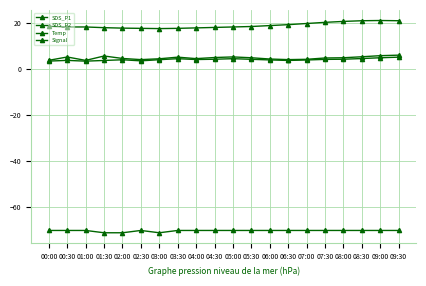

How many distinct data groups are displayed?

4